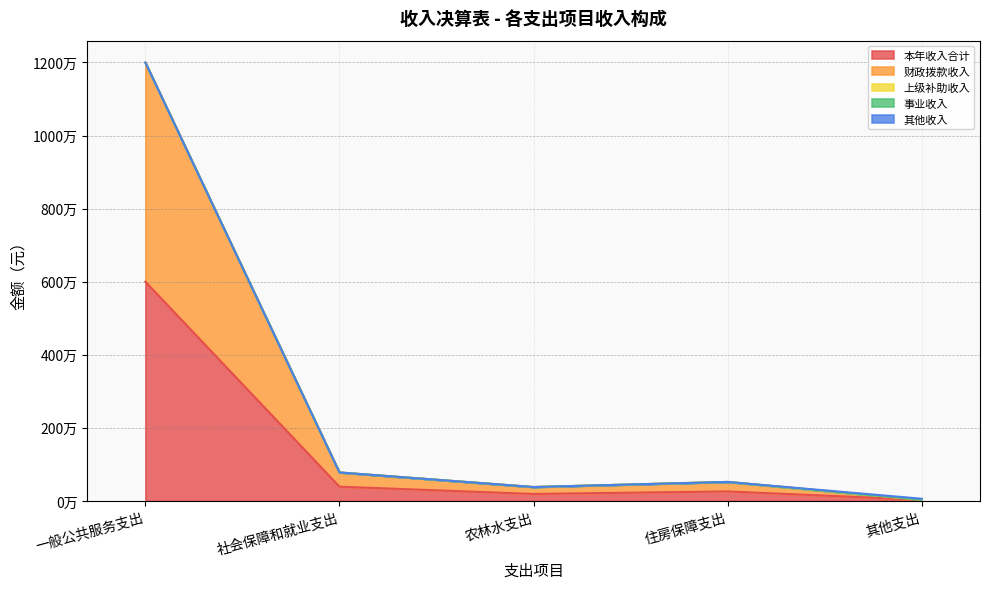

Which series has the widest spread of values?

财政拨款收入